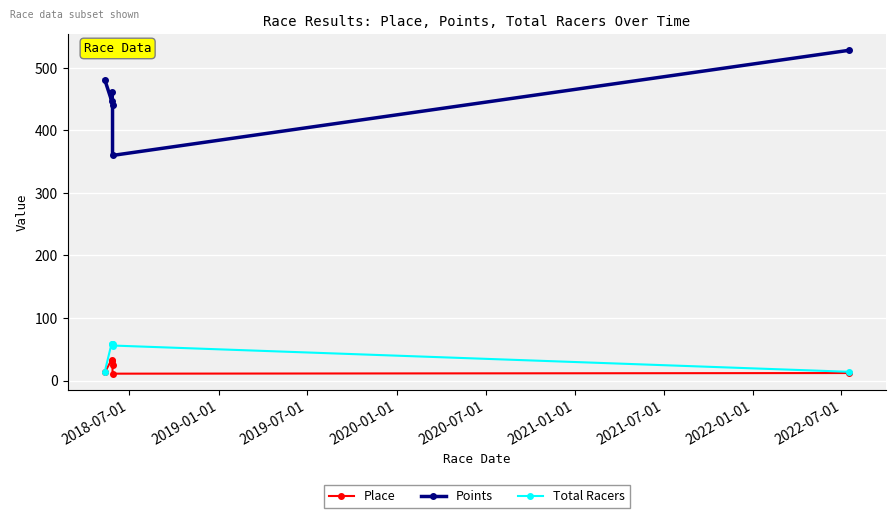

Is this an area chart (filled region under the line)?

No